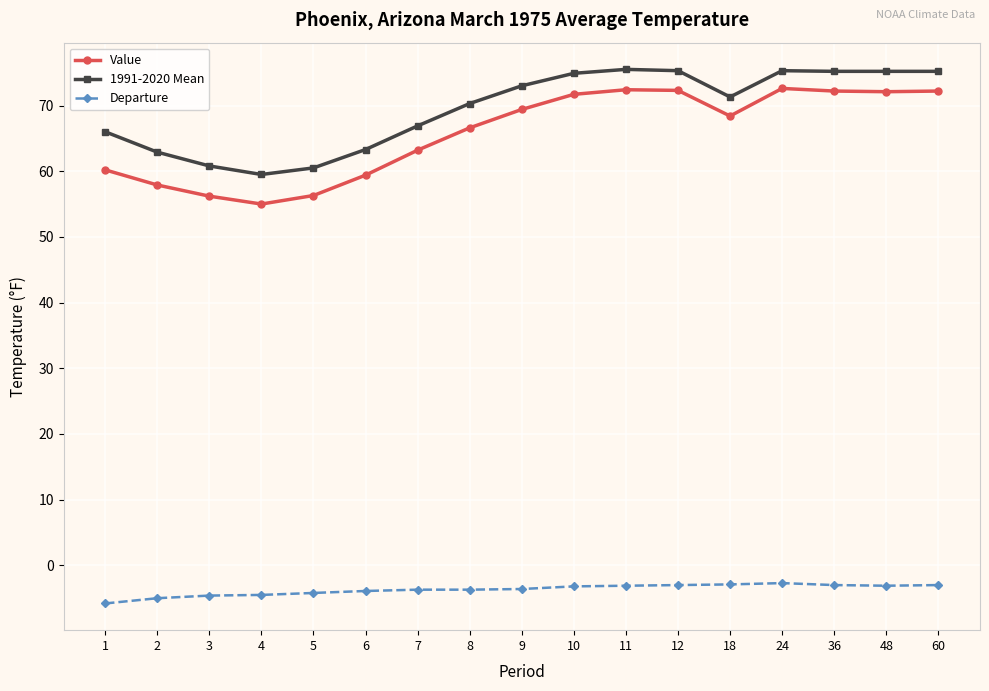

What value does the 1991-2020 Mean series have at 10?

74.9